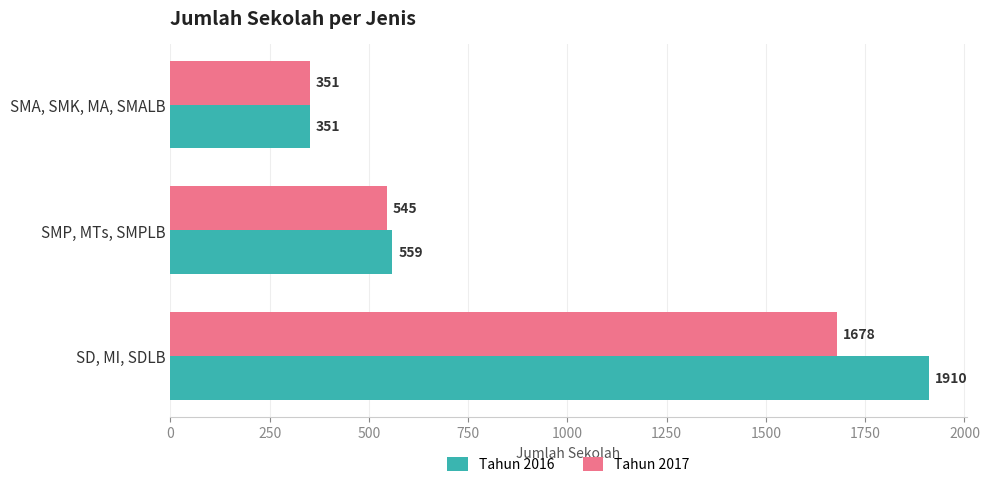

How many values in the Tahun 2016 series are below 559?

1